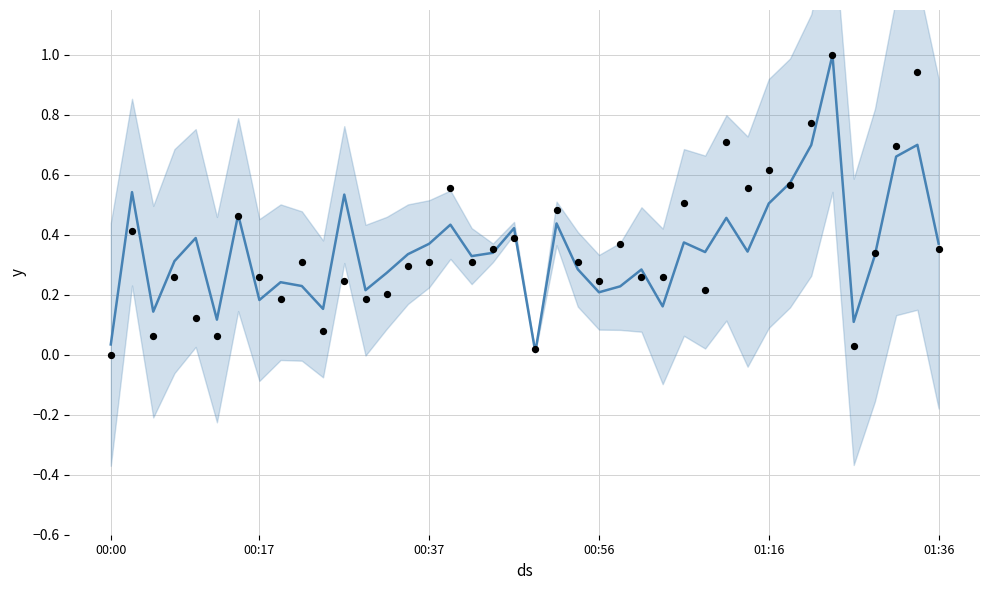

Which has a higher value, 37 or 19?

37